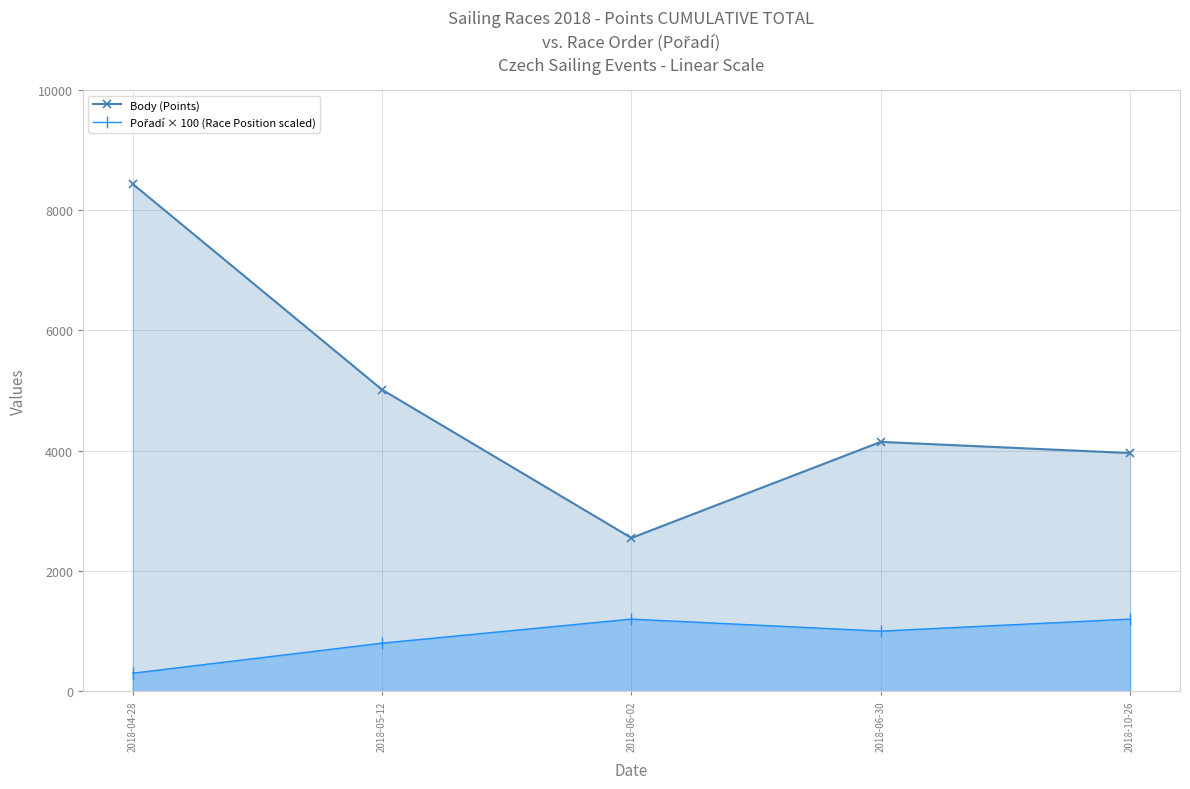

Which series has the largest total across all categories?

Body (Points)